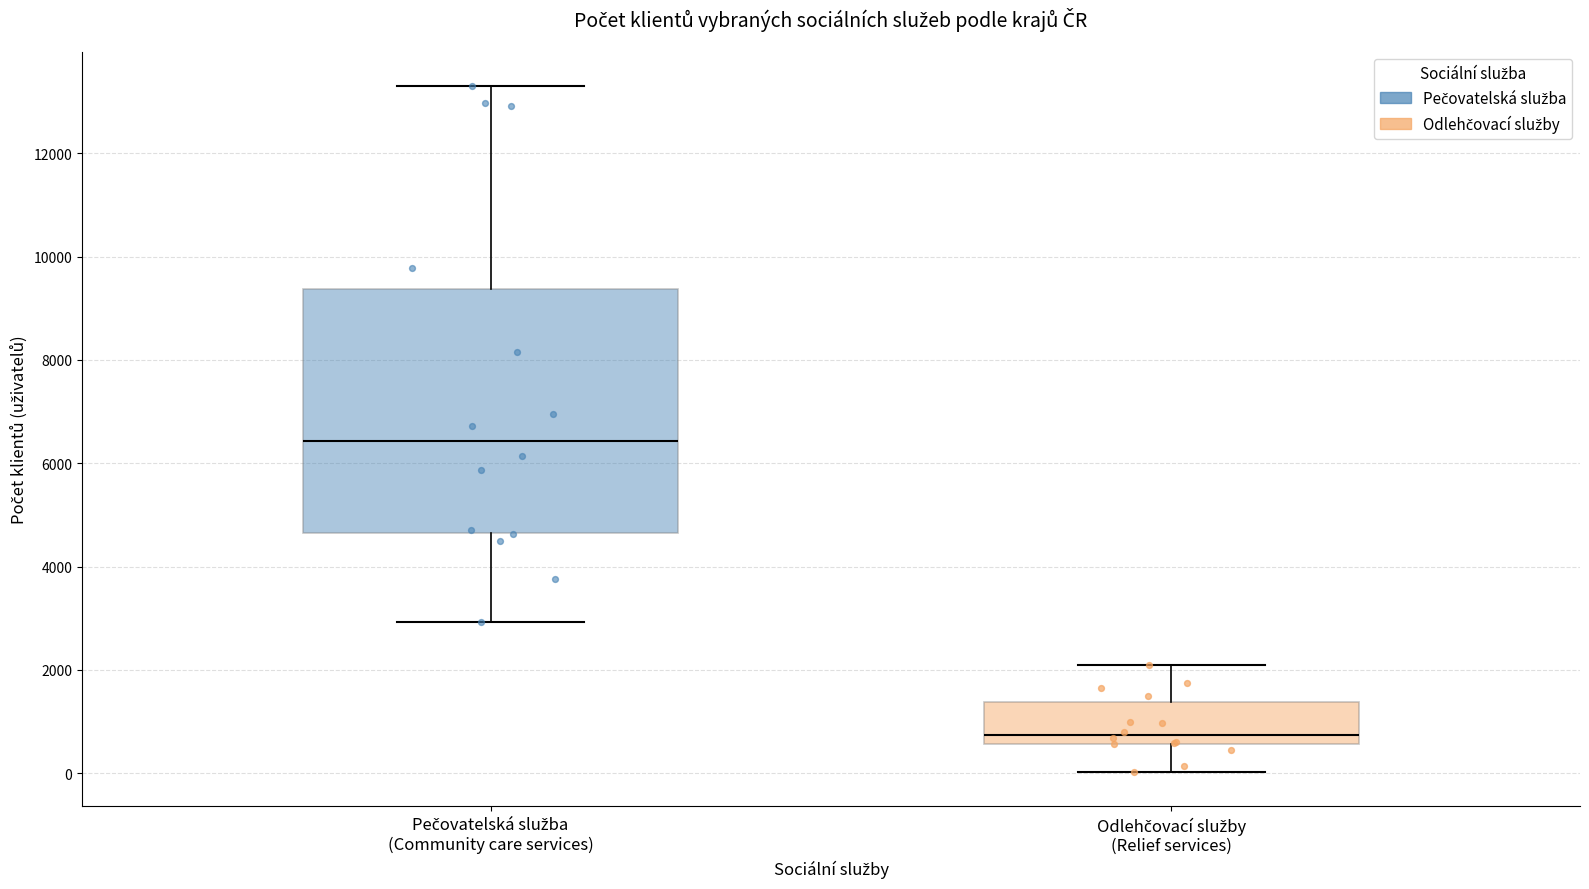

Which box's median line is the lowest?

Odlehčovací služby (Relief services)